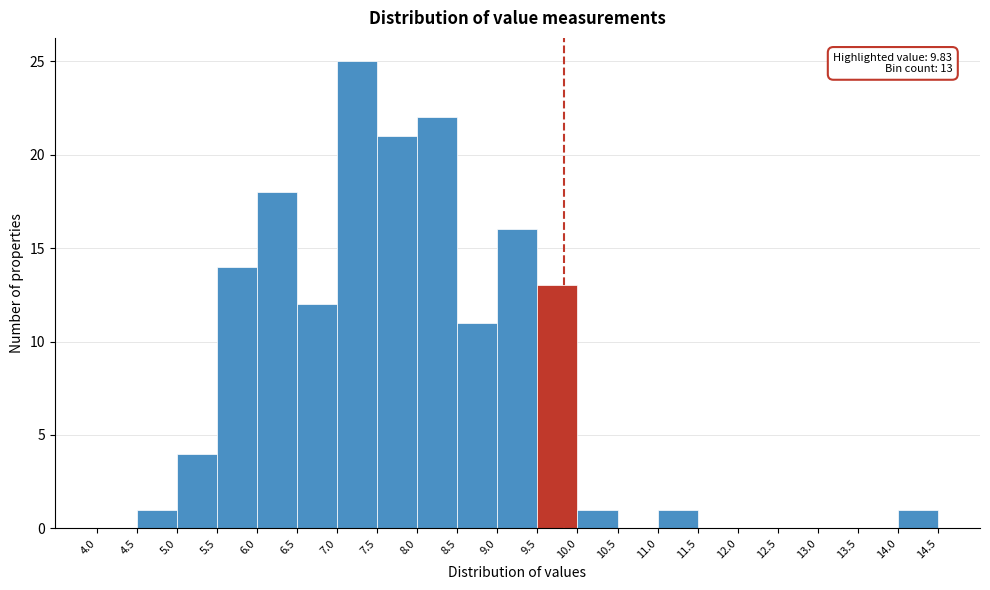

Which range on the x-axis has the tallest bar?

7.0 to 7.5